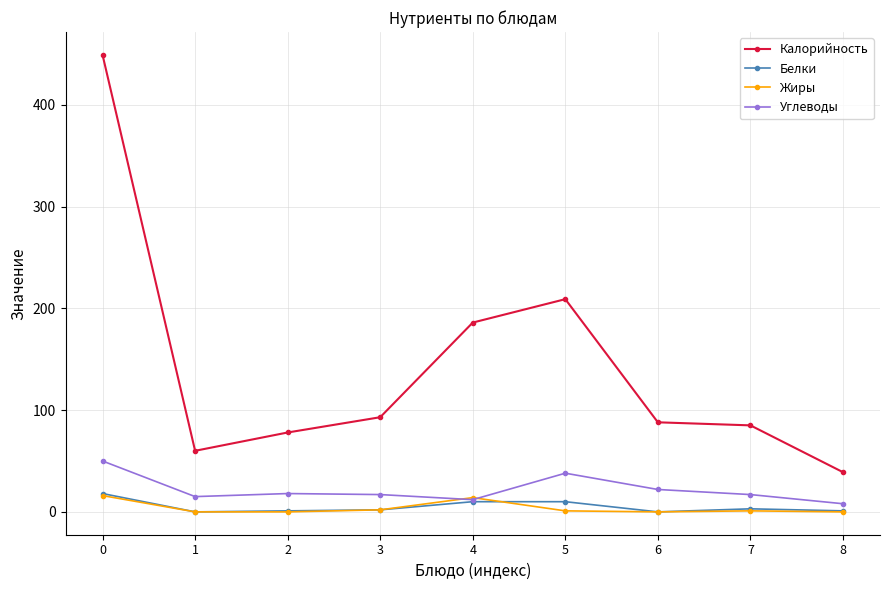

Is the value of Белки at 4 greater than the value of Калорийность at 4?

No